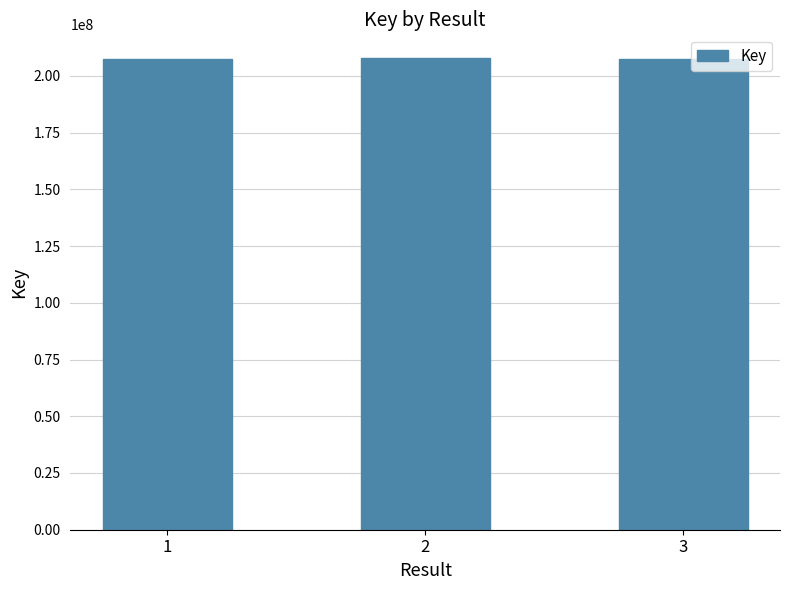

At which label is the value closest to 207751841?

1